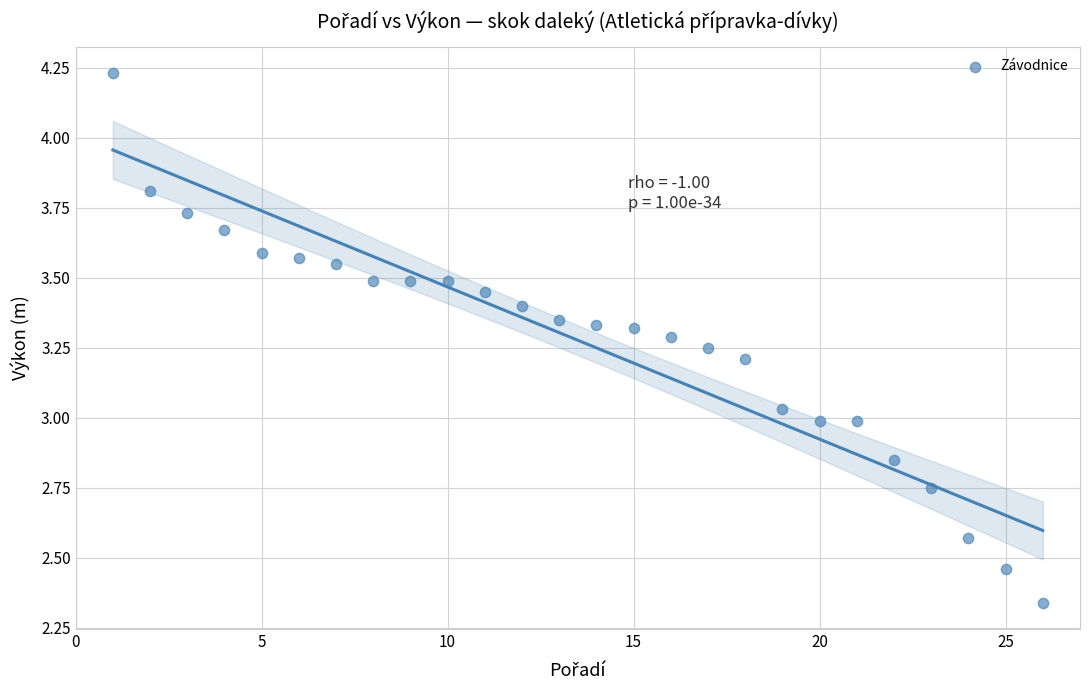

What is the range of X values (max minus min)?

25.0